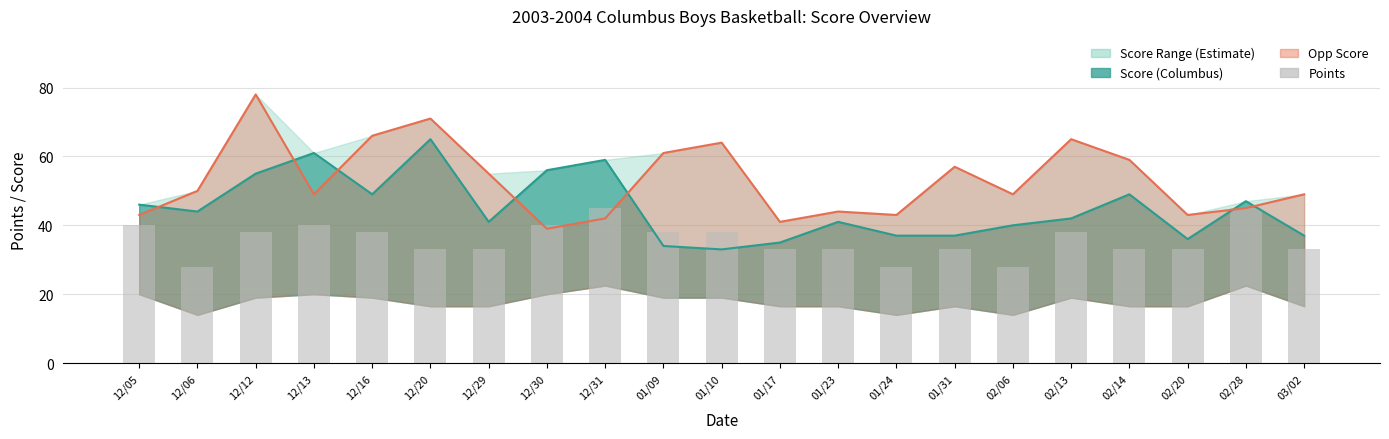

What is the label of the 8th bar from the right?

01/24